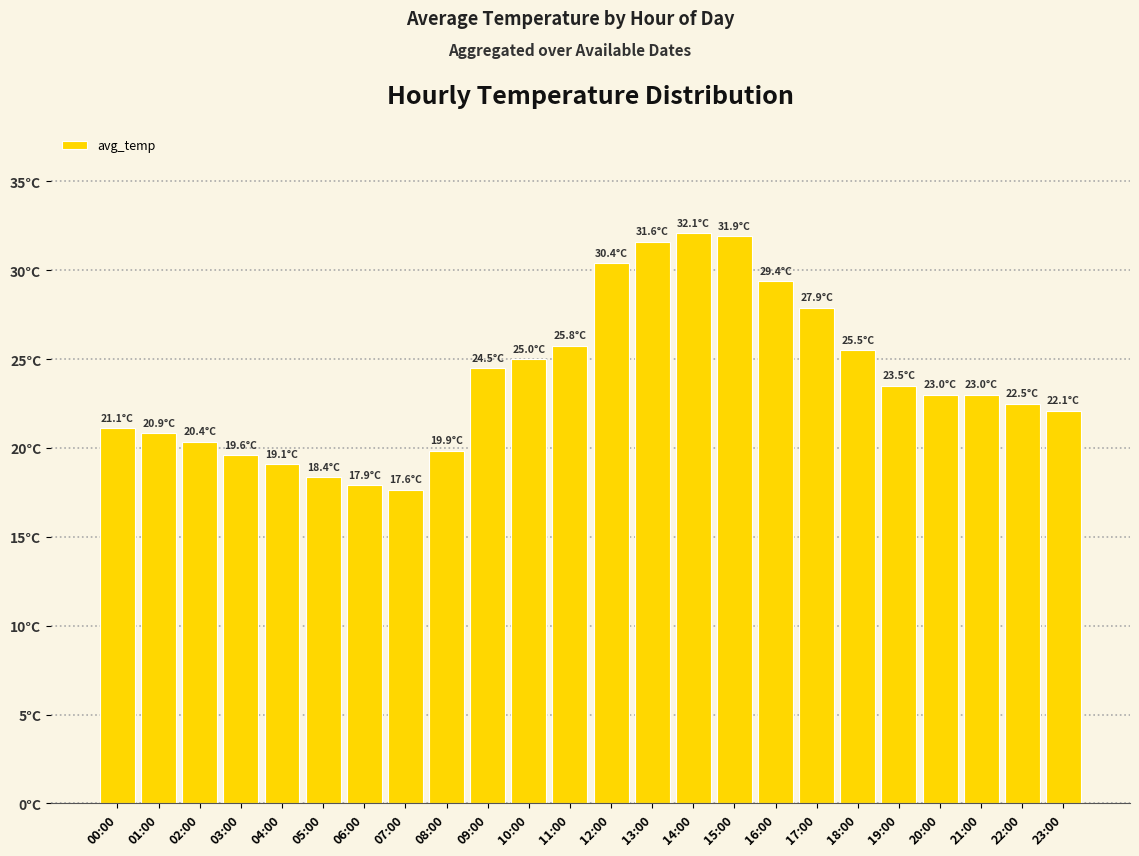

Reading right to left, what are all the values shown in this chart?

23:00=22.1	22:00=22.5	21:00=23.0	20:00=23.0	19:00=23.5	18:00=25.5	17:00=27.9	16:00=29.4	15:00=31.9	14:00=32.1	13:00=31.6	12:00=30.4	11:00=25.8	10:00=25.0	09:00=24.5	08:00=19.9	07:00=17.6	06:00=17.9	05:00=18.4	04:00=19.1	03:00=19.6	02:00=20.4	01:00=20.9	00:00=21.1